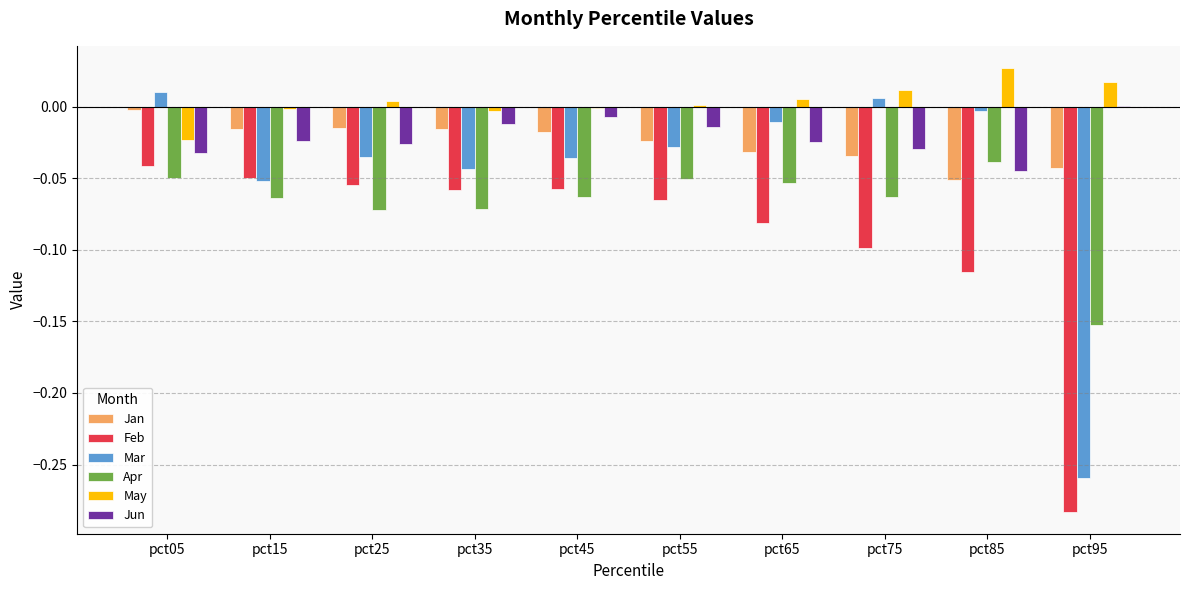

Which series has the largest total across all categories?

May